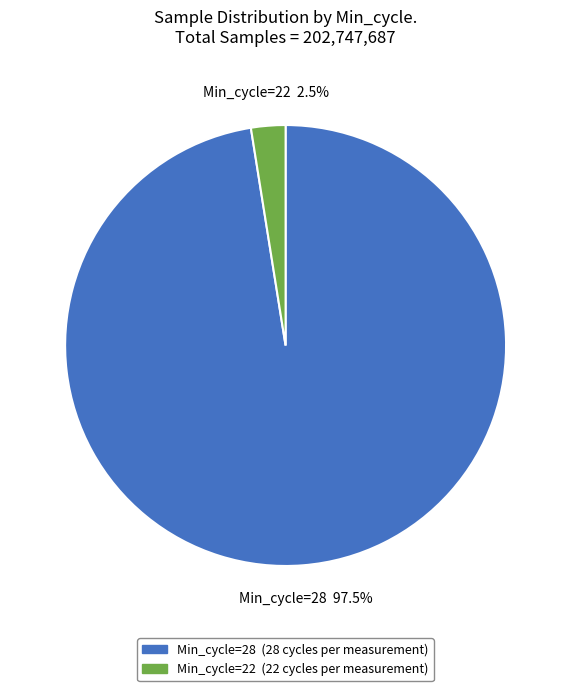

Is there any slice that represents more than half of the pie?

Yes